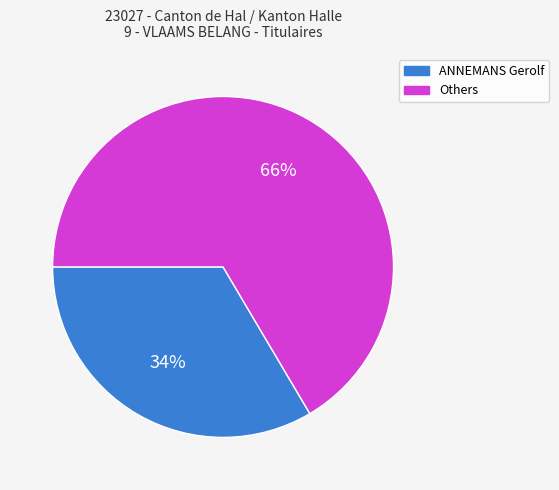

To the nearest percent, what is the combined percentage of ANNEMANS Gerolf and Others?

100%